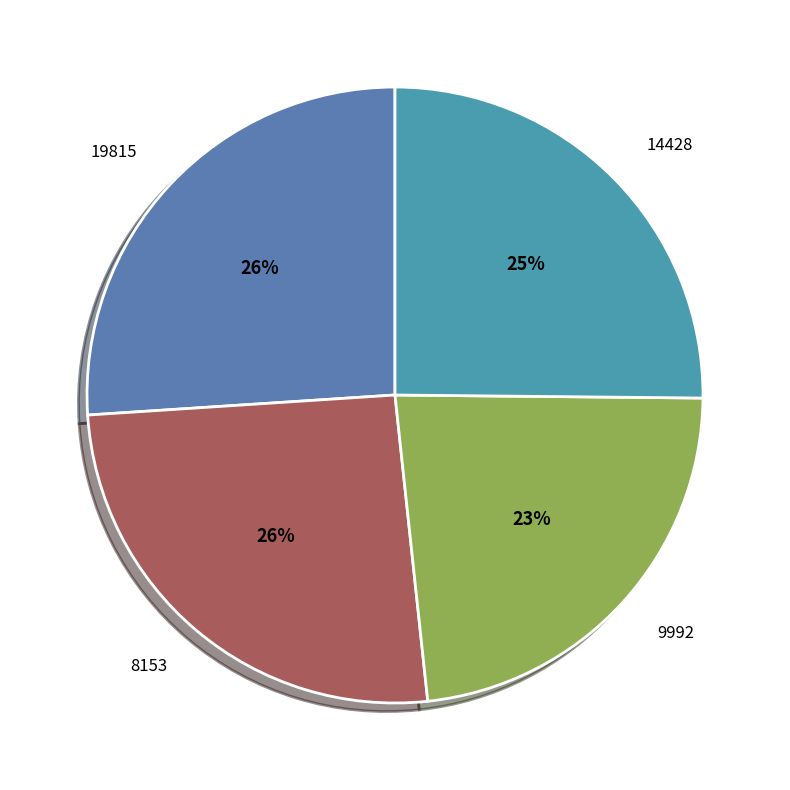

What is the smallest slice in the pie chart?

9992